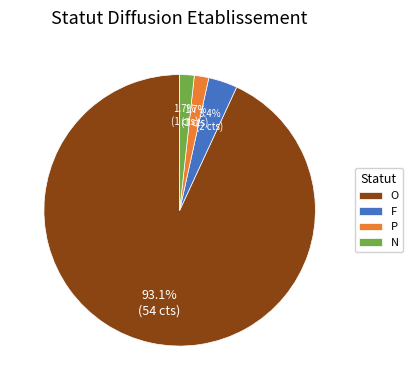

Is the sum of N and F greater than half?

No